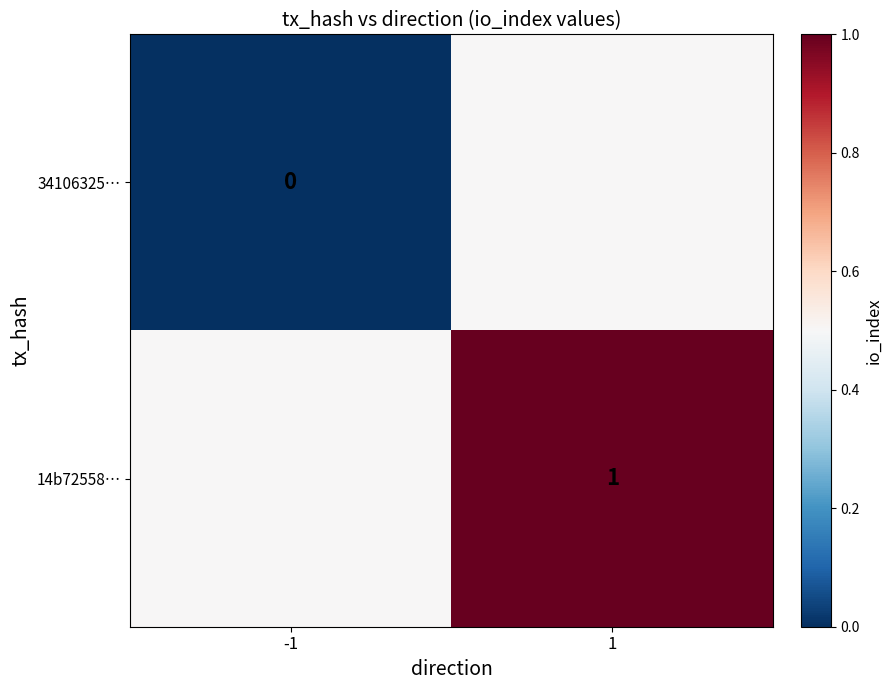

True or false: 14b72558… has a value of 1.0 at 1.

True